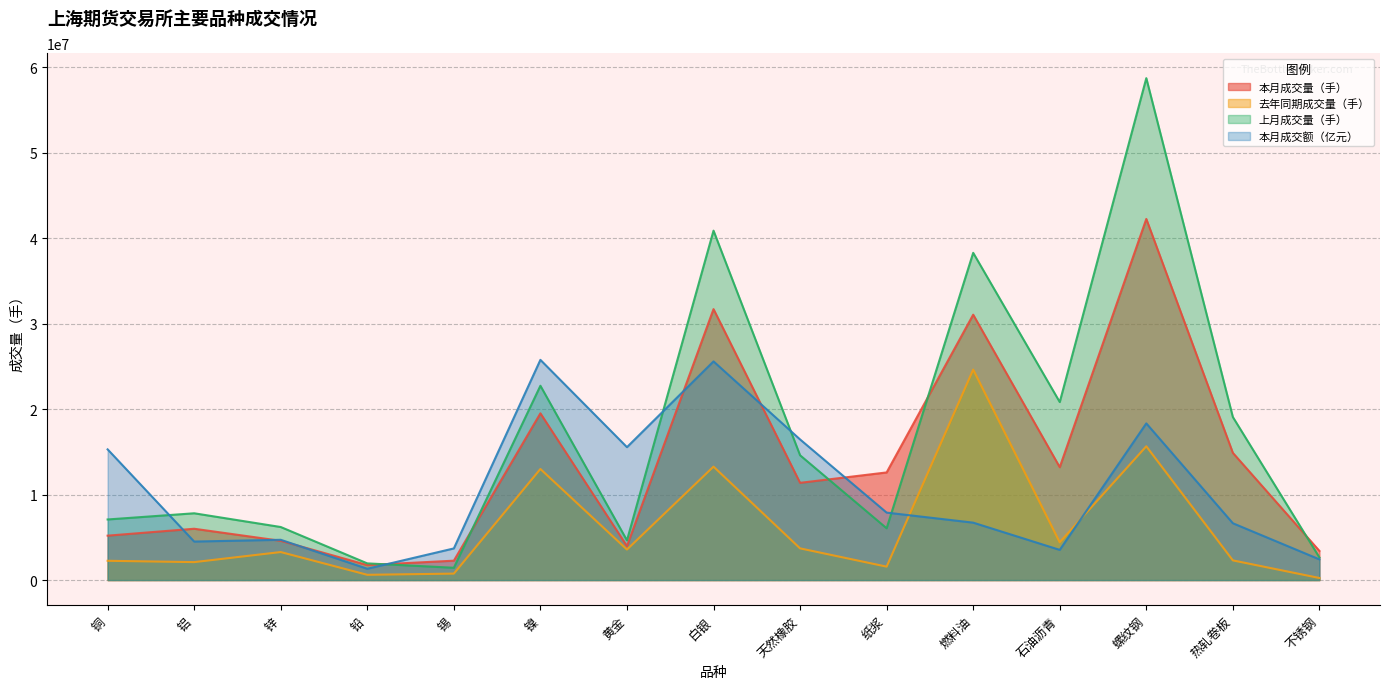

The 上月成交量（手） series shows 795984.1 at 不锈钢. True or false?

False